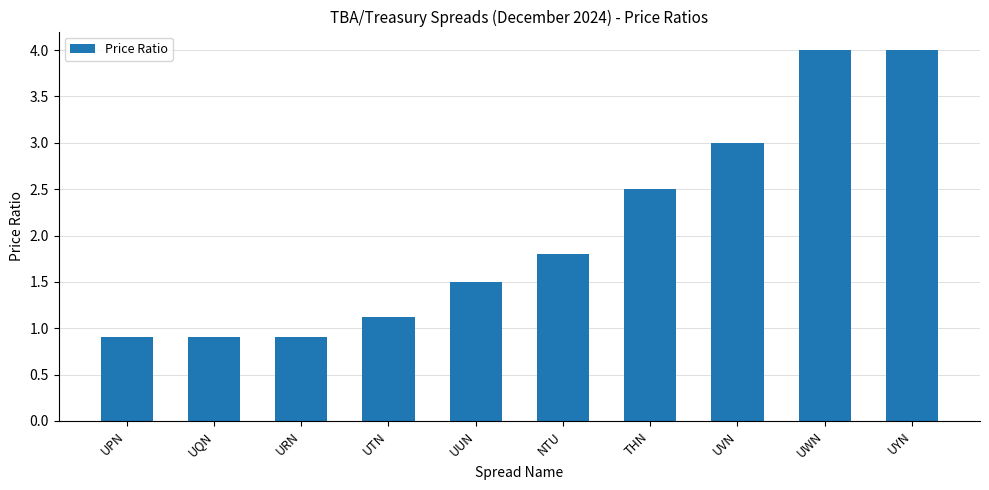

Between UUN and UQN, which is larger?

UUN